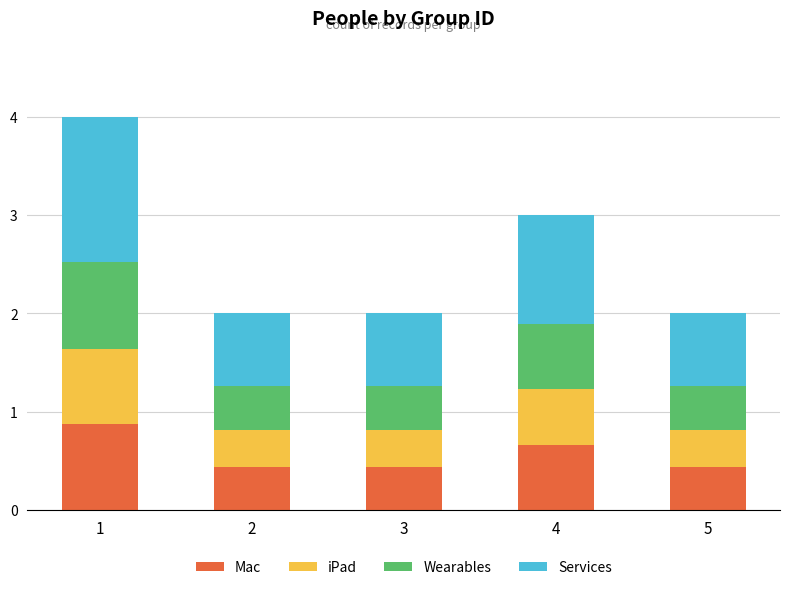

Does the chart contain any negative values?

No